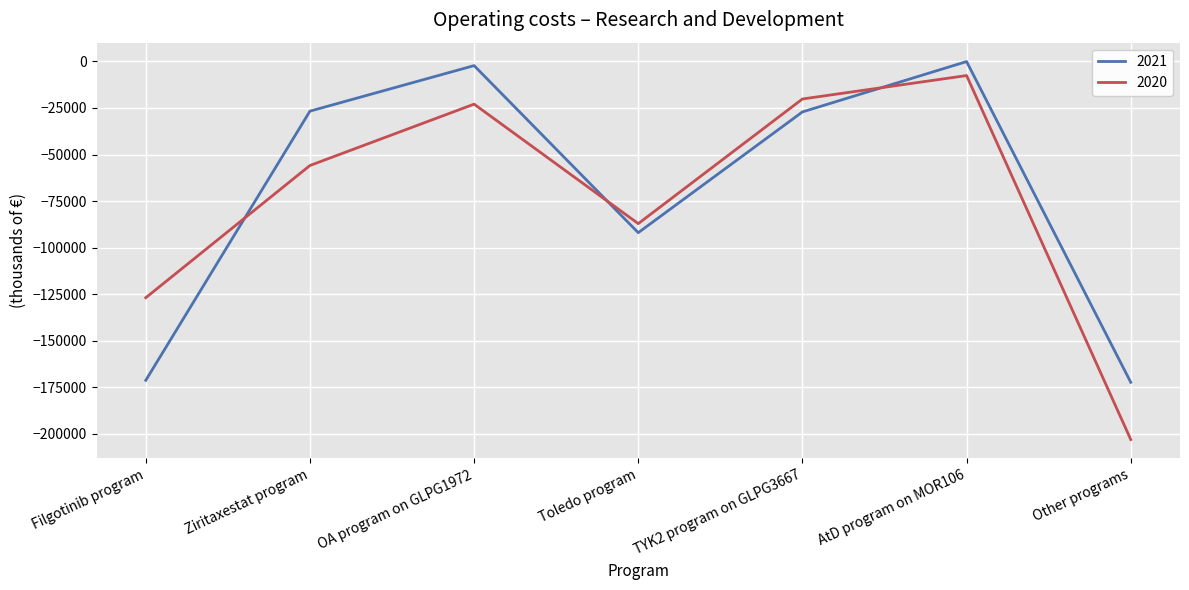

What is the total value across all series at Toledo program?

-179064